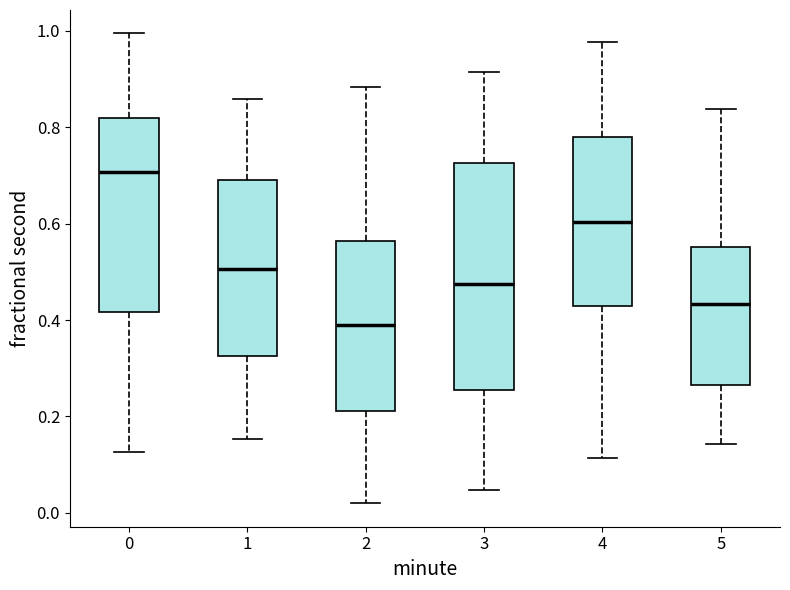

Which box has the lowest median line?

2